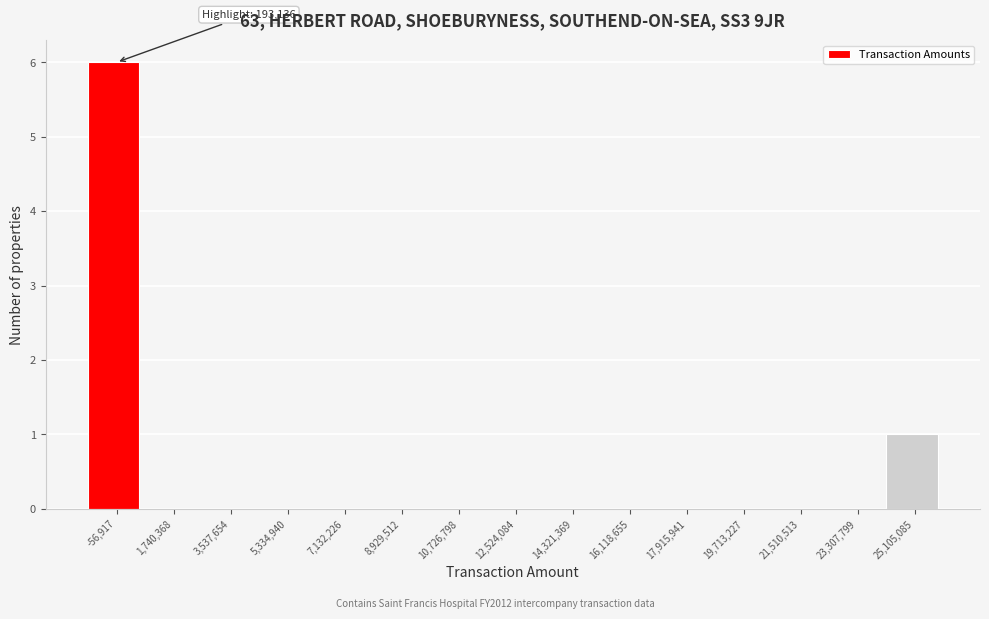

Reading right to left, list all the values displayed in this chart.

25,105,085=1	23,307,799=0	21,510,513=0	19,713,227=0	17,915,941=0	16,118,655=0	14,321,369=0	12,524,084=0	10,726,798=0	8,929,512=0	7,132,226=0	5,334,940=0	3,537,654=0	1,740,368=0	-56,917=6